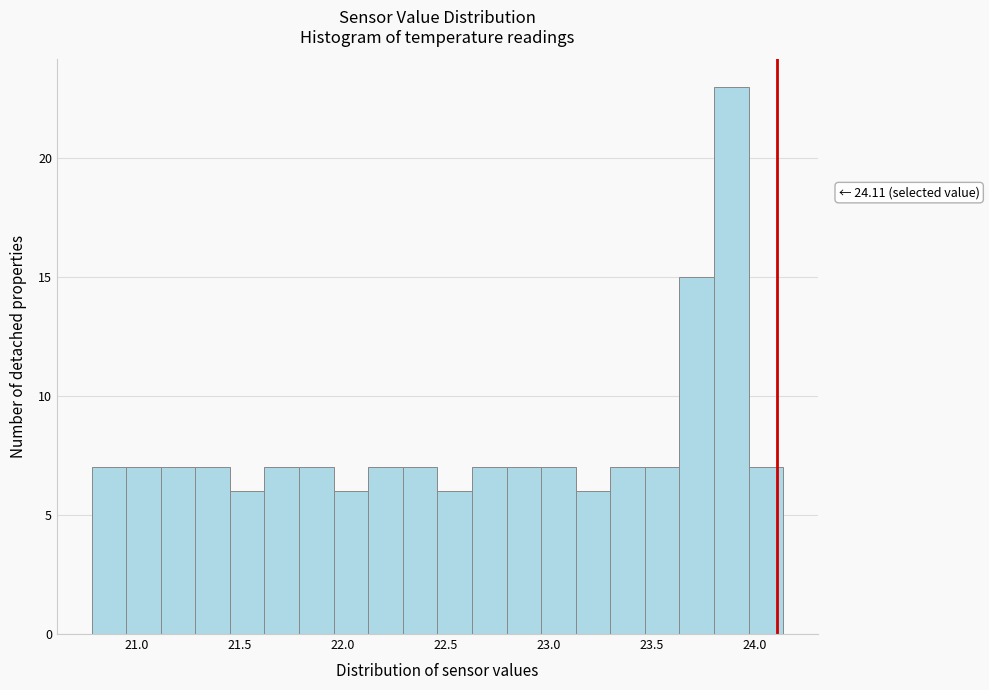

Around what value on the x-axis is the tallest bar? Give the approximate position of its centre, as read against the axis.

23.90